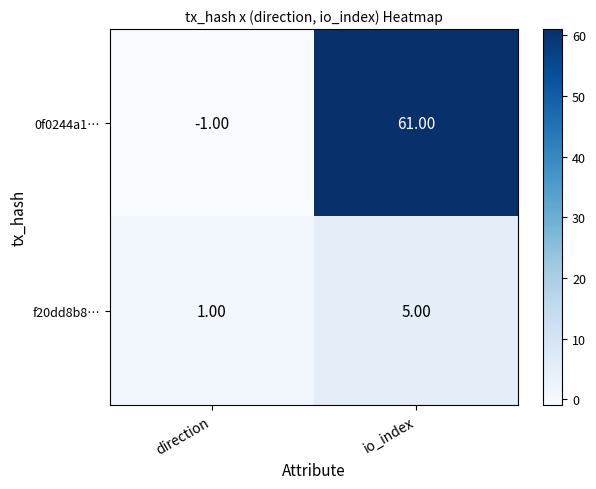

At how many categories does at least one series exceed 15?

1